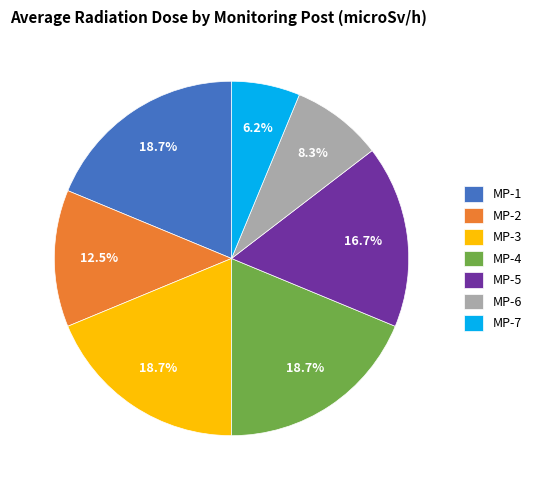

To the nearest percent, what percentage of the pie is MP-5?

17%